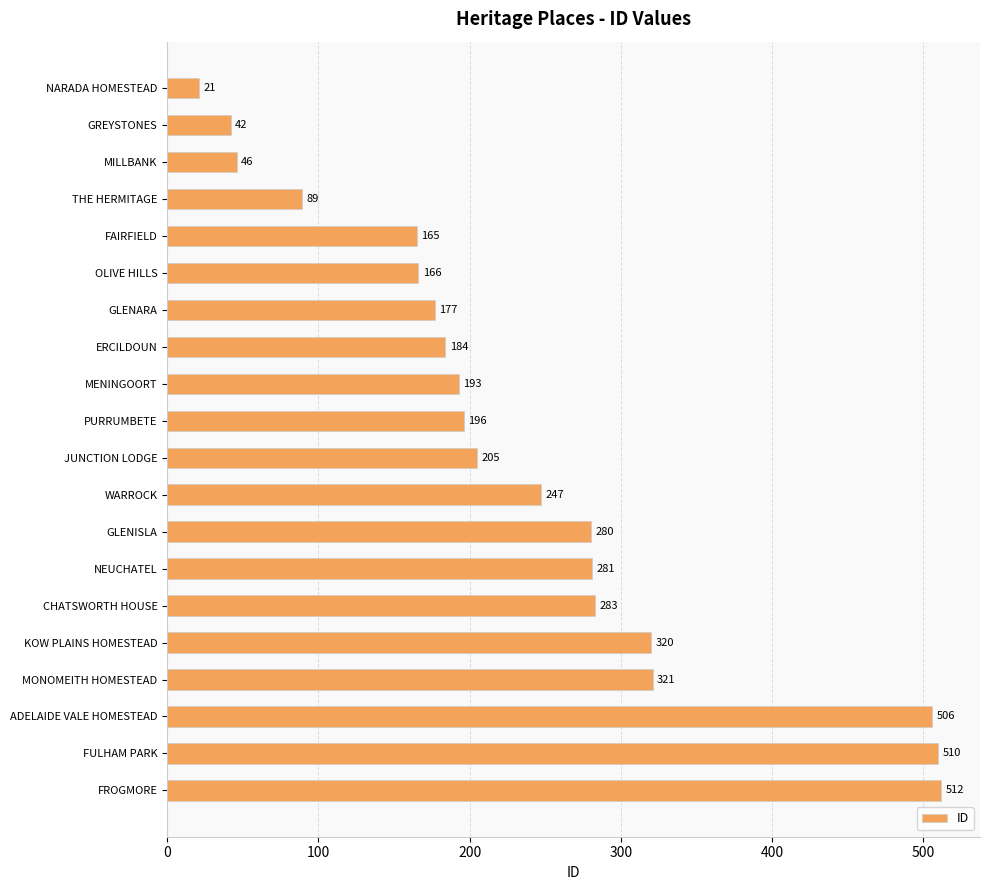

What is the value of the 17th bar from the top?

321